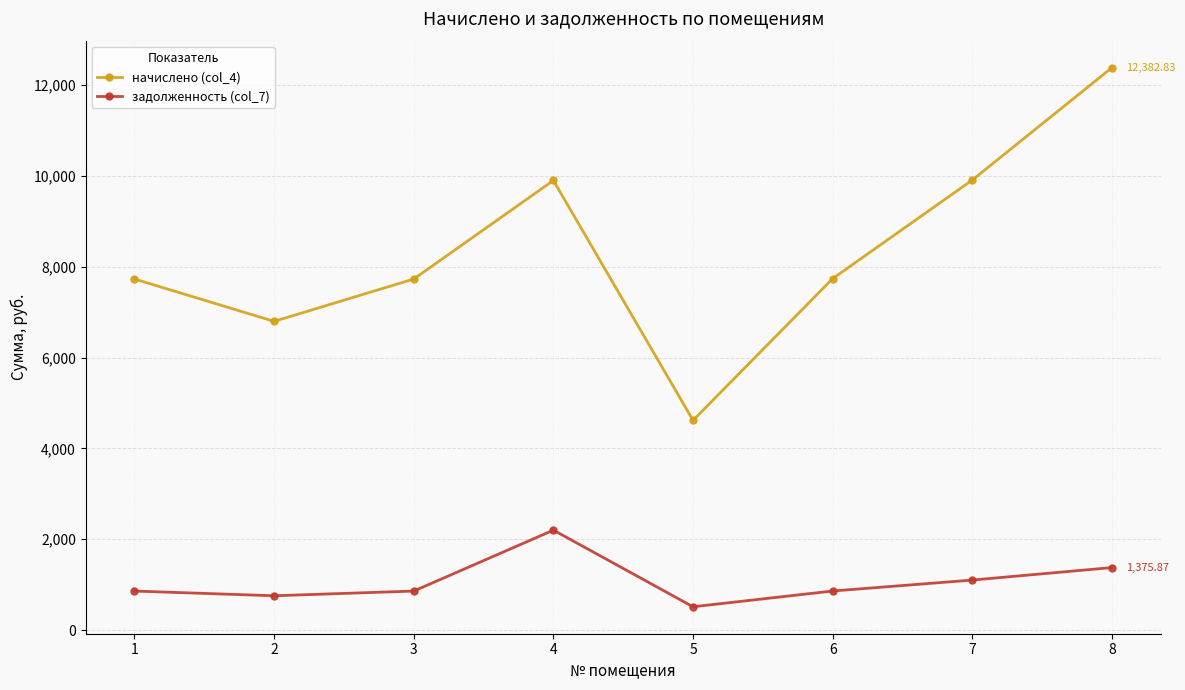

What is the difference between the maximum and minimum values in the задолженность (col_7) series?

1686.7